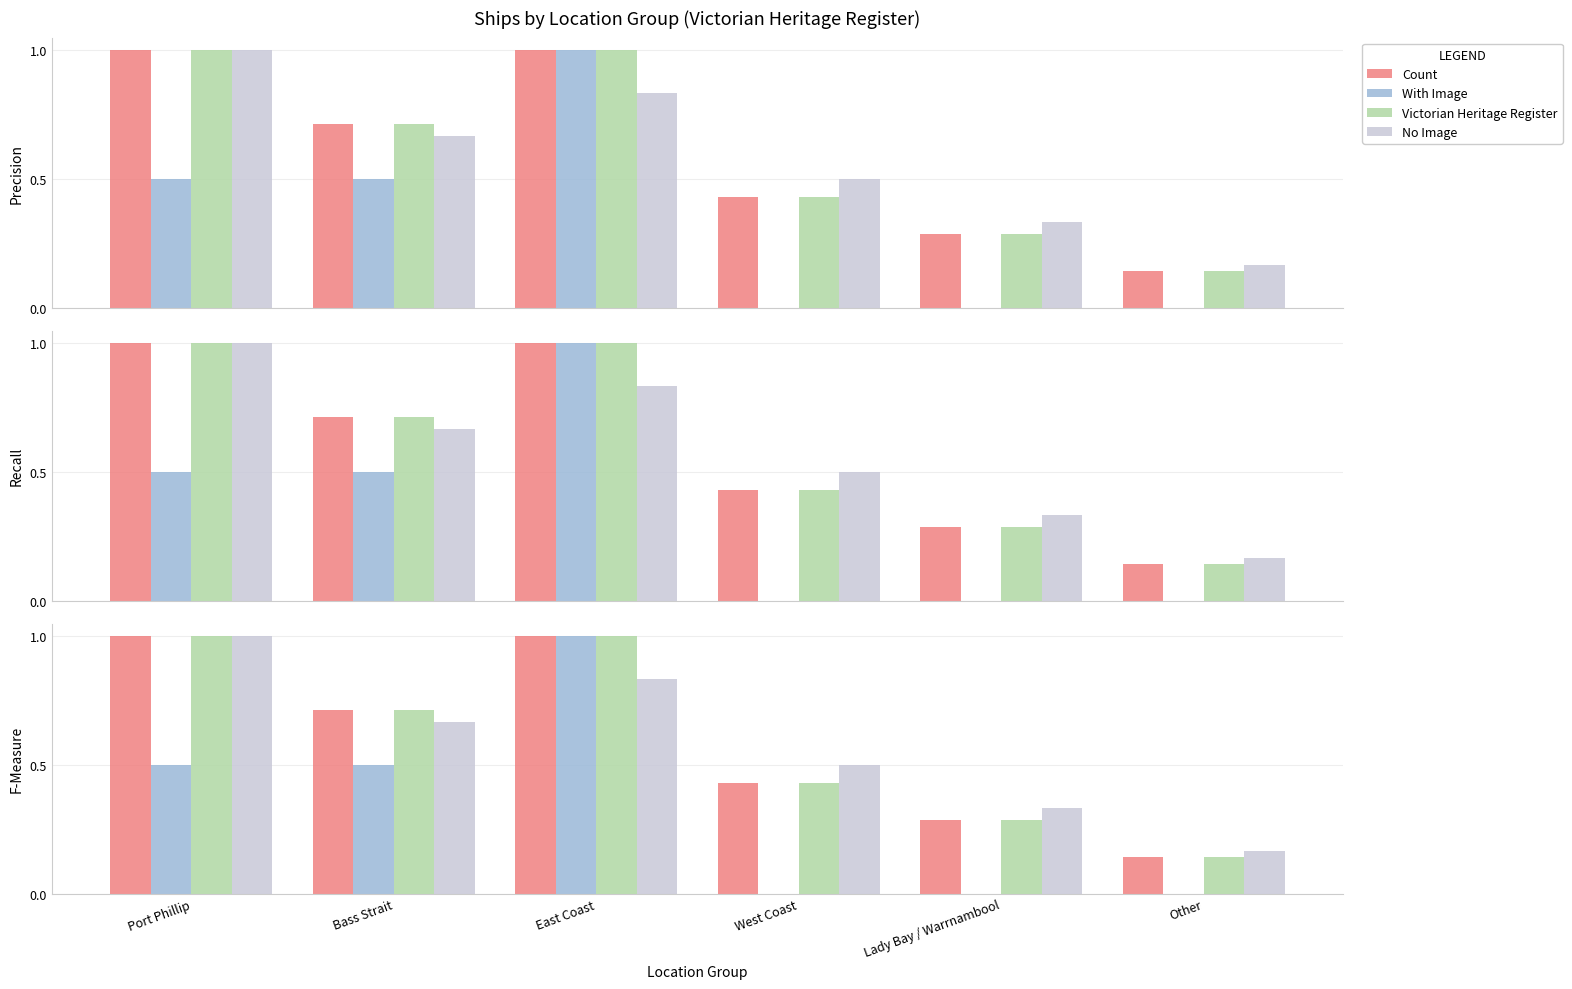

The Victorian Heritage Register series shows 0.7 at Bass Strait. True or false?

True